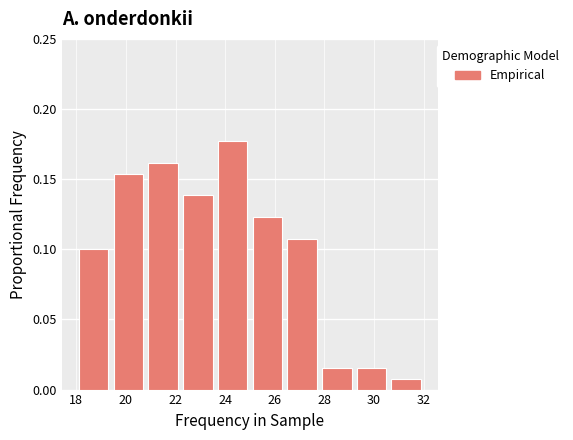

Reading left to right, list every bar in this chart as the range it spans on the x-axis followed by its height. The values are not printed on the chart, so give them approximately, as read against the axis.

18.0 to 19.4: 0.100
19.4 to 20.8: 0.155
20.8 to 22.2: 0.160
22.2 to 23.6: 0.140
23.6 to 25.0: 0.175
25.0 to 26.4: 0.125
26.4 to 27.8: 0.110
27.8 to 29.2: 0.015
29.2 to 30.6: 0.015
30.6 to 32.0: 0.010